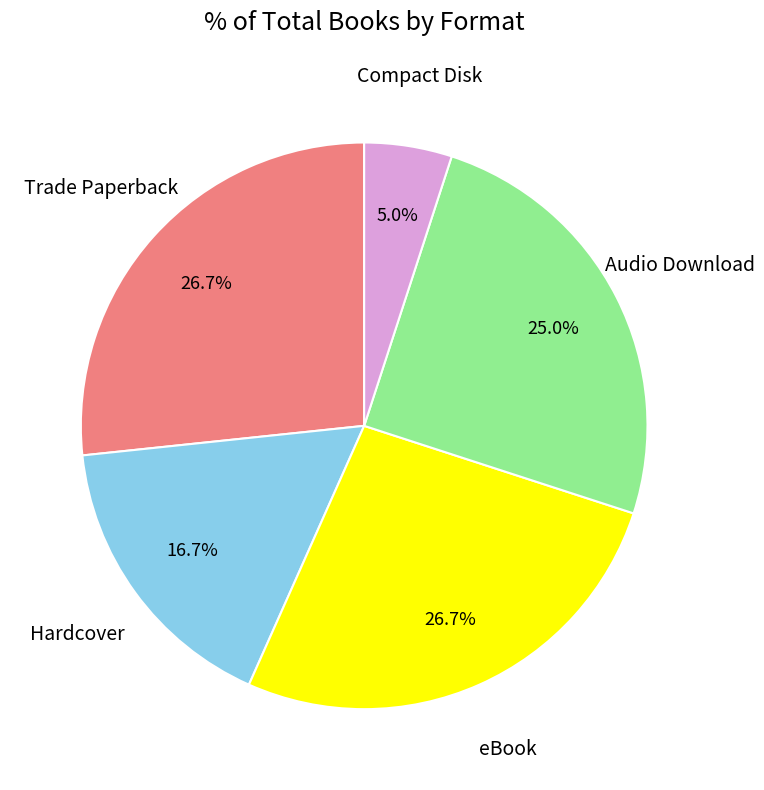

To the nearest percent, what is the average slice percentage?

20%